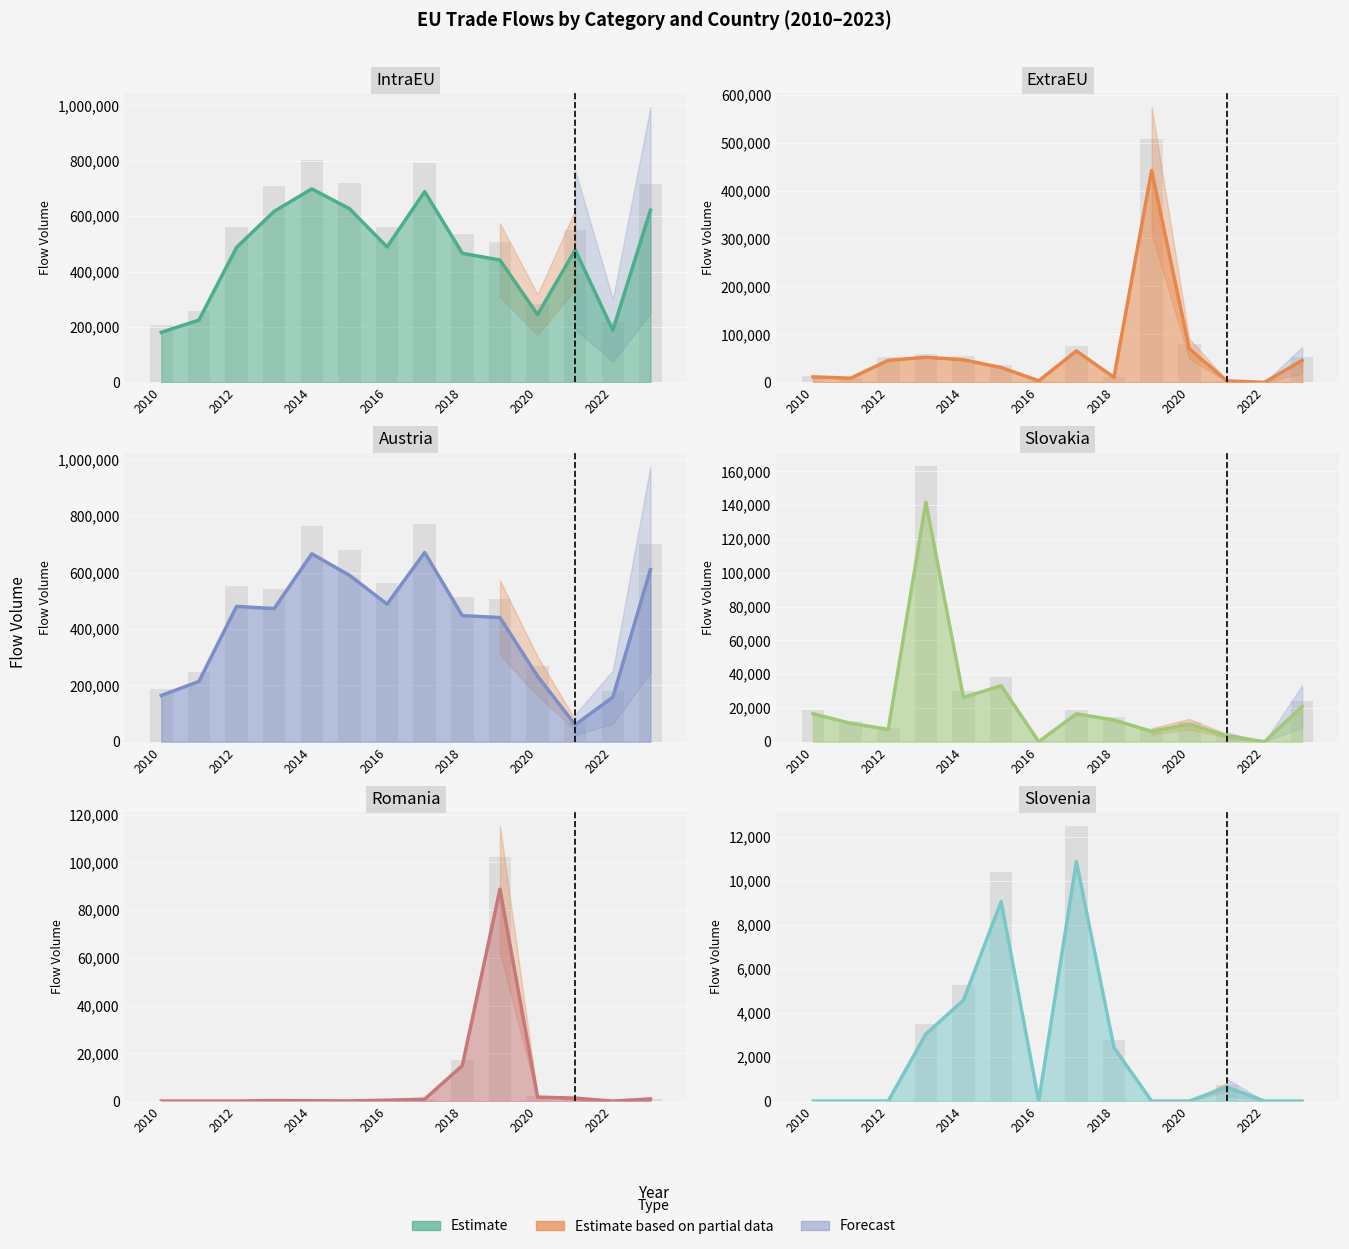

What is the sum of all IntraEU line values?

6452804